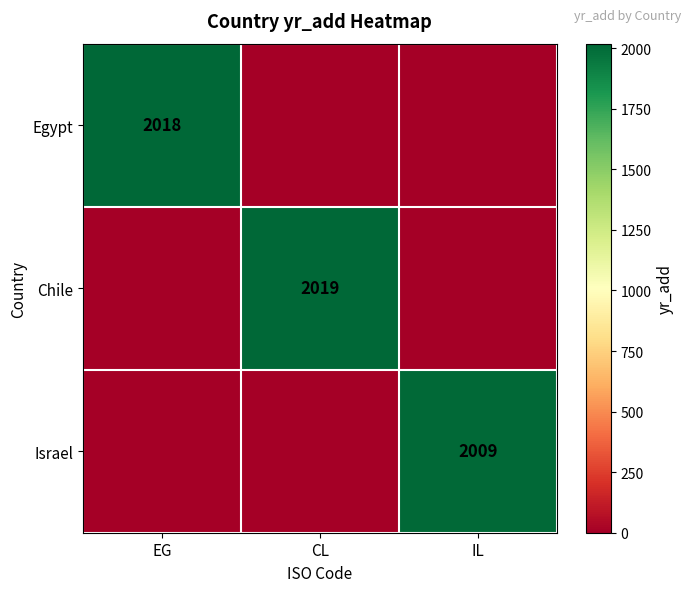

At how many categories does at least one series exceed 661?

3